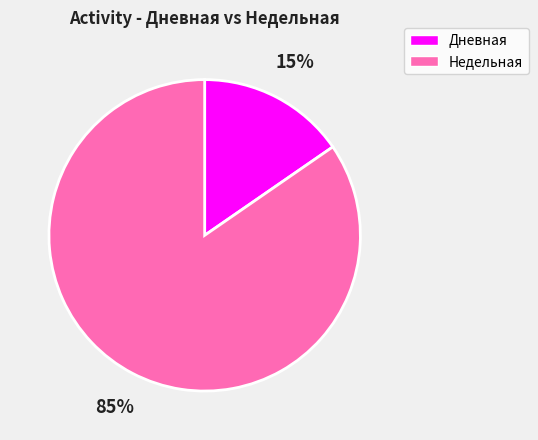

Does any single category account for the majority?

Yes